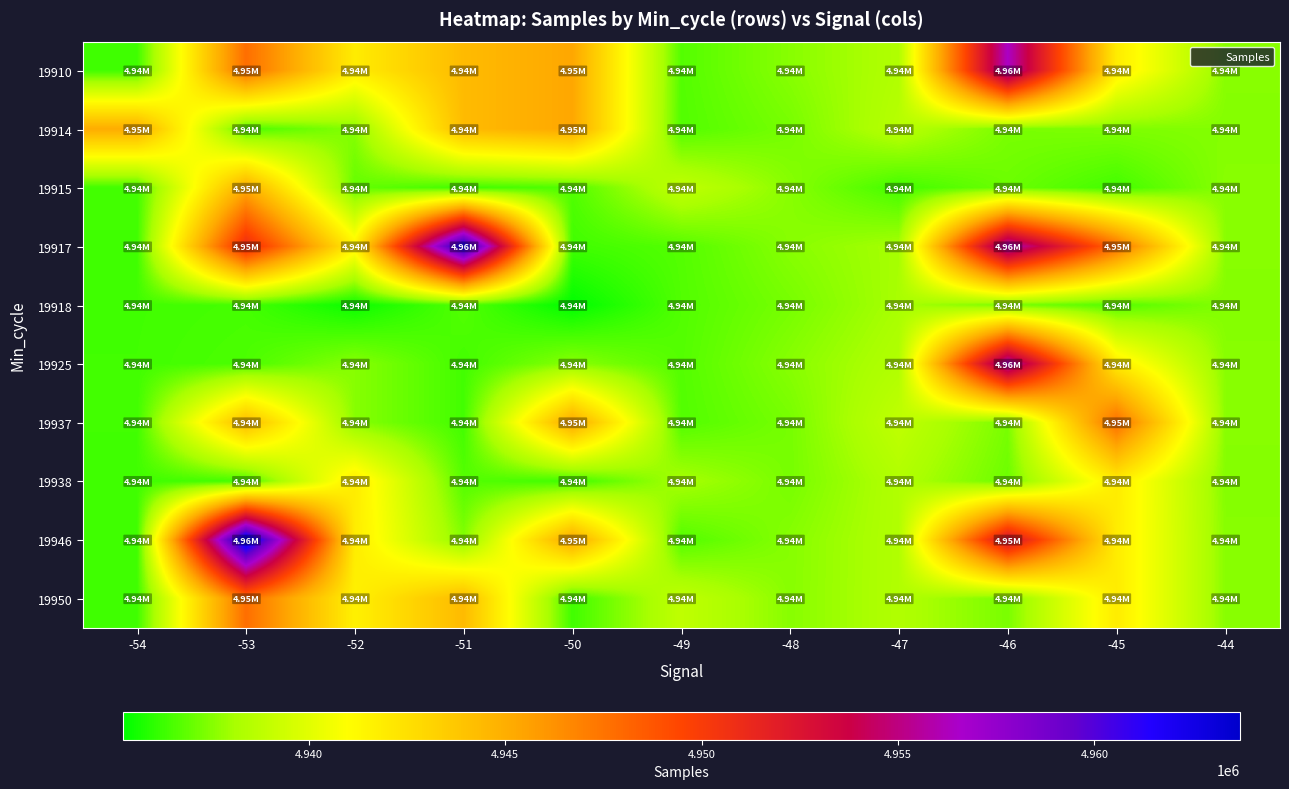

Reading right to left, transcribe all the data shown in this chart.

19910: -44=4937586	-45=4941897	-46=4956462	-47=4938385	-48=4937572	-49=4936702	-50=4945346	-51=4944378	-52=4941897	-53=4947721	-54=4936376
19914: -44=4937502	-45=4937414	-46=4937329	-47=4938583	-48=4937289	-49=4936664	-50=4945346	-51=4944378	-52=4937560	-53=4936566	-54=4945075
19915: -44=4937586	-45=4936414	-46=4937107	-47=4936414	-48=4937572	-49=4938867	-50=4936652	-51=4936414	-52=4936972	-53=4945075	-54=4936414
19917: -44=4937586	-45=4947742	-46=4956462	-47=4938097	-48=4937572	-49=4936702	-50=4936376	-51=4962480	-52=4941644	-53=4951054	-54=4936376
19918: -44=4937502	-45=4936702	-46=4937329	-47=4938136	-48=4937289	-49=4936664	-50=4935276	-51=4936702	-52=4935473	-53=4936465	-54=4936376
19925: -44=4937586	-45=4941897	-46=4956462	-47=4938385	-48=4937572	-49=4936702	-50=4937586	-51=4936414	-52=4937560	-53=4936566	-54=4936389
19937: -44=4937586	-45=4947742	-46=4937329	-47=4938867	-48=4937289	-49=4936664	-50=4945346	-51=4936414	-52=4937560	-53=4944378	-54=4936389
19938: -44=4937502	-45=4941897	-46=4937107	-47=4938385	-48=4937289	-49=4938136	-50=4936376	-51=4936702	-52=4941897	-53=4936465	-54=4936376
19946: -44=4937586	-45=4941897	-46=4952875	-47=4938385	-48=4937552	-49=4936664	-50=4945346	-51=4937502	-52=4941897	-53=4963712	-54=4936376
19950: -44=4937586	-45=4941897	-46=4937329	-47=4938385	-48=4937572	-49=4938867	-50=4936376	-51=4944378	-52=4941644	-53=4947721	-54=4936376